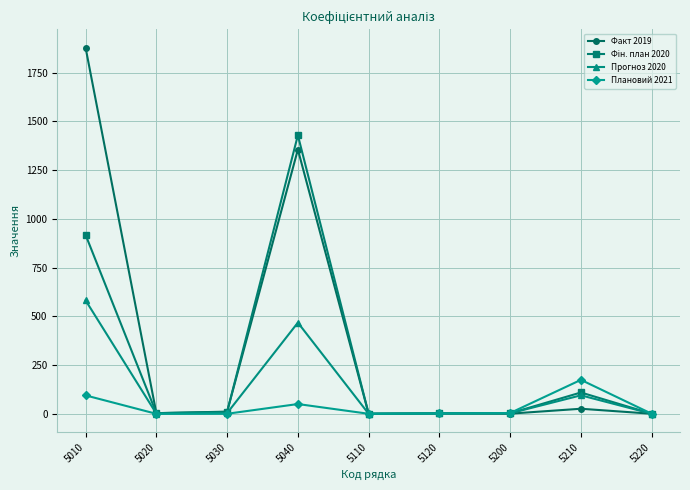

What is the value of the Факт 2019 point at the 8th from the left?

26.2